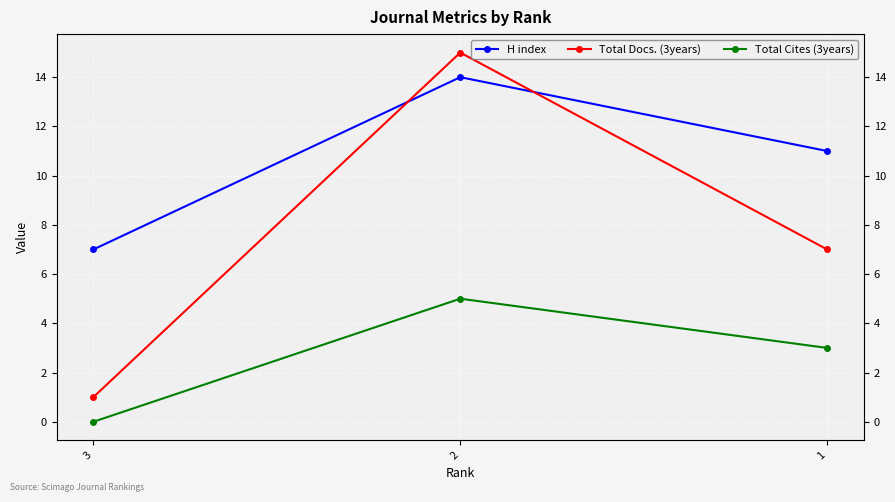

Rank the series by their maximum value, from highest to lowest.

Total Docs. (3years), H index, Total Cites (3years)